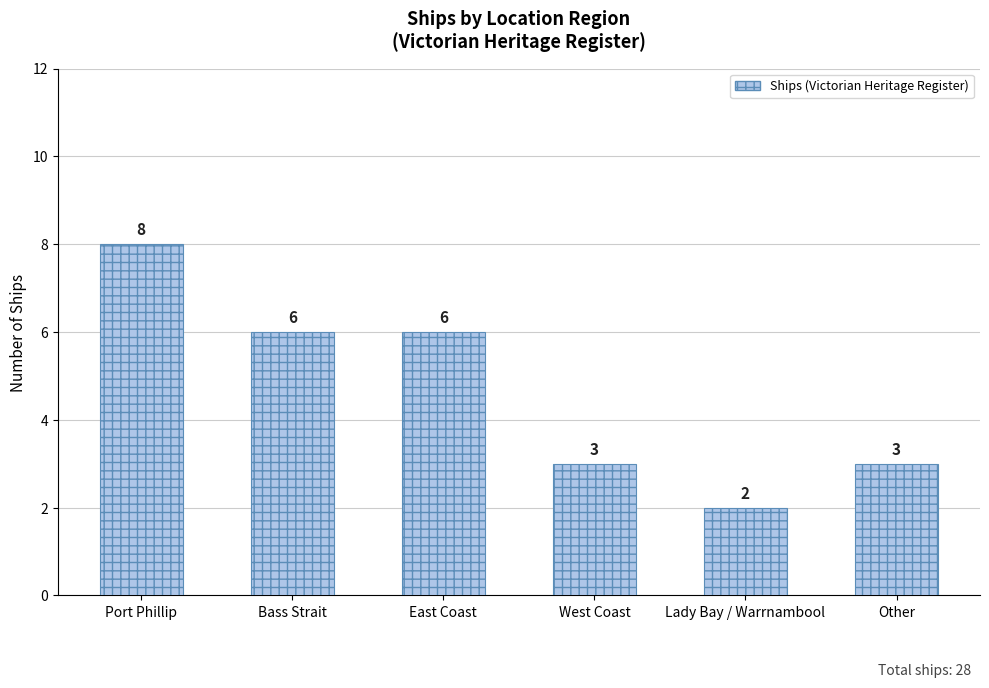

Which category has the highest value across all series?

Port Phillip